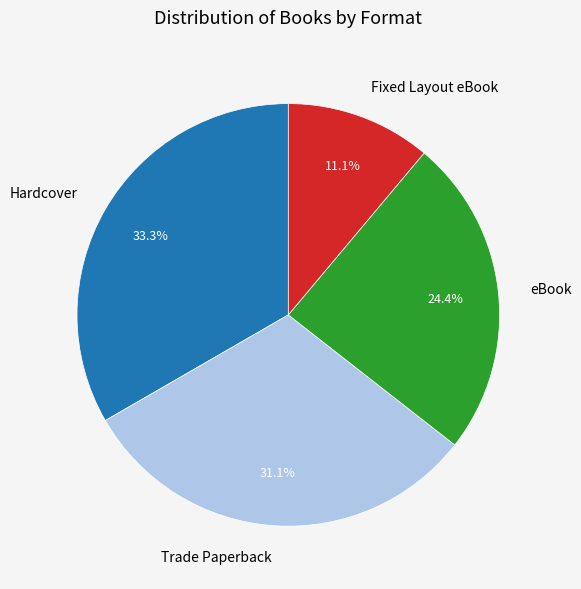

Is it true that Hardcover is 33% of the pie?

True